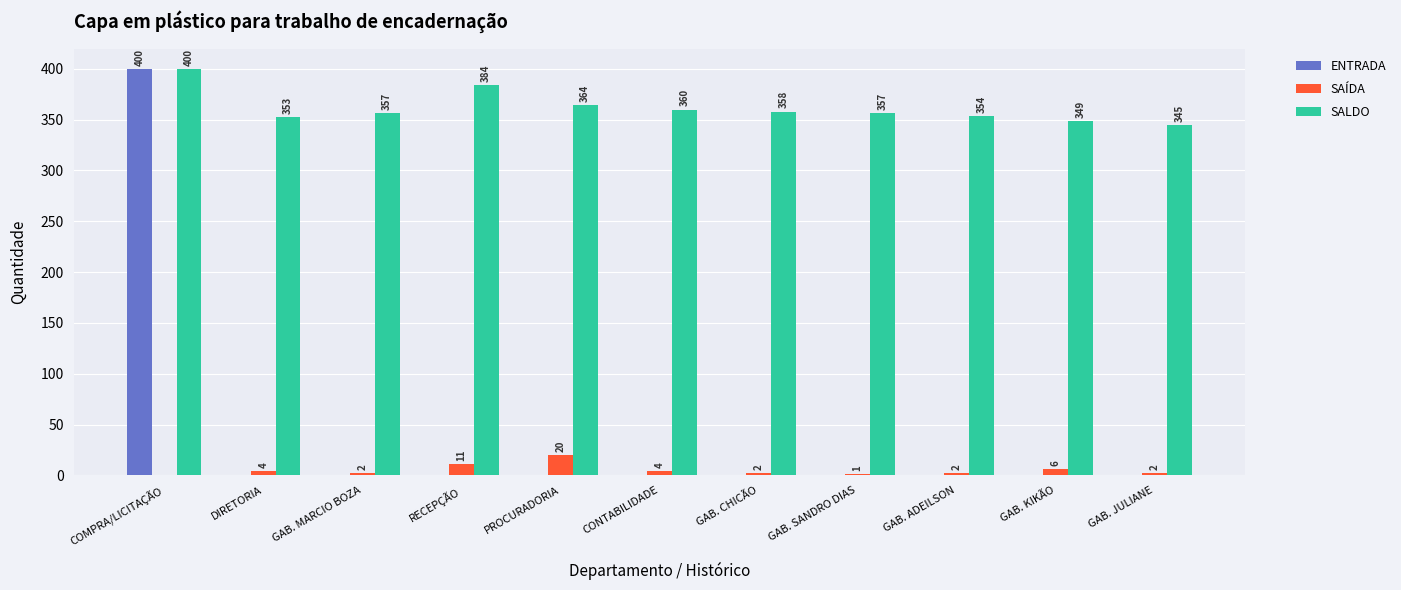

What is the highest value of the ENTRADA series?

400